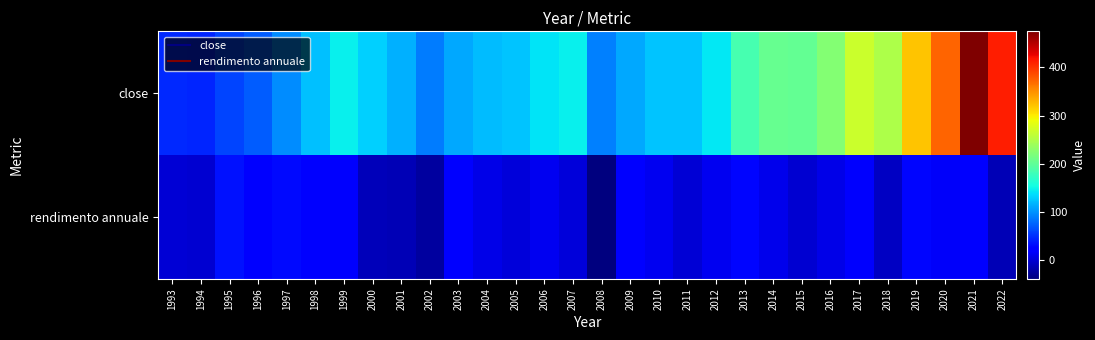

Reading right to left, transcribe all the data shown in this chart.

close: 2022=412.0	2021=475.0	2020=373.9	2019=321.9	2018=249.9	2017=266.9	2016=223.5	2015=203.9	2014=205.5	2013=184.7	2012=142.4	2011=125.5	2010=125.8	2009=111.4	2008=90.2	2007=146.2	2006=141.6	2005=124.5	2004=120.9	2003=111.3	2002=88.2	2001=114.3	2000=131.2	1999=146.9	1998=123.3	1997=97.1	1996=73.8	1995=61.5	1994=45.6	1993=46.6
rendimento annuale: 2022=-13.3	2021=27.0	2020=16.2	2019=28.8	2018=-6.3	2017=19.4	2016=9.6	2015=-0.8	2014=11.3	2013=29.7	2012=13.5	2011=-0.2	2010=12.8	2009=23.5	2008=-38.3	2007=3.2	2006=13.7	2005=3.0	2004=8.6	2003=26.1	2002=-22.8	2001=-12.9	2000=-10.7	1999=19.1	1998=27.0	1997=31.4	1996=20.1	1995=34.9	1994=-2.2	1993=0.0